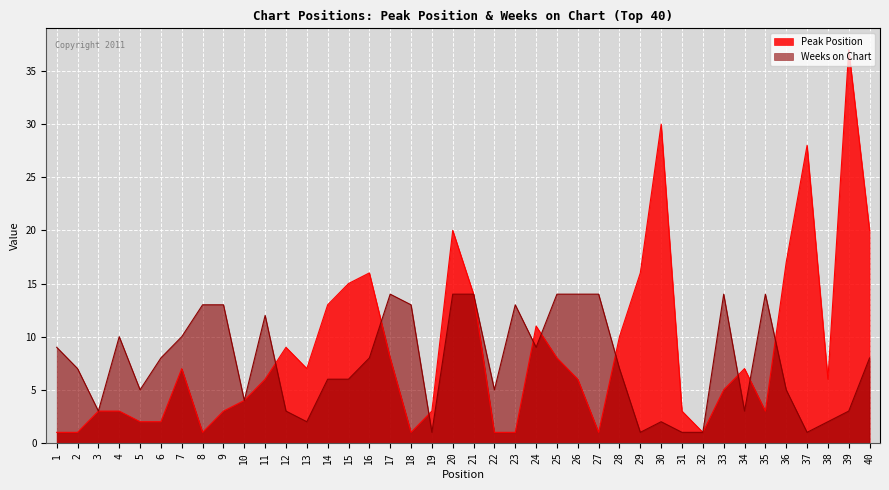

Which series has the largest total across all categories?

Peak Position